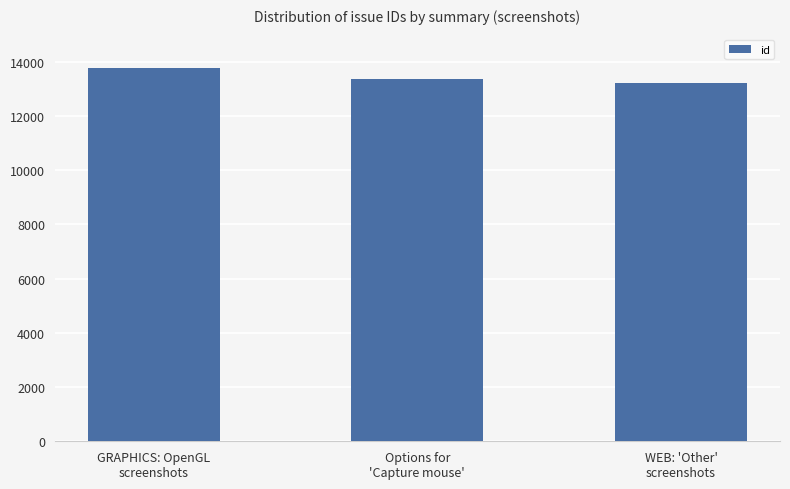

What position from the left is Options for
'Capture mouse'?

2